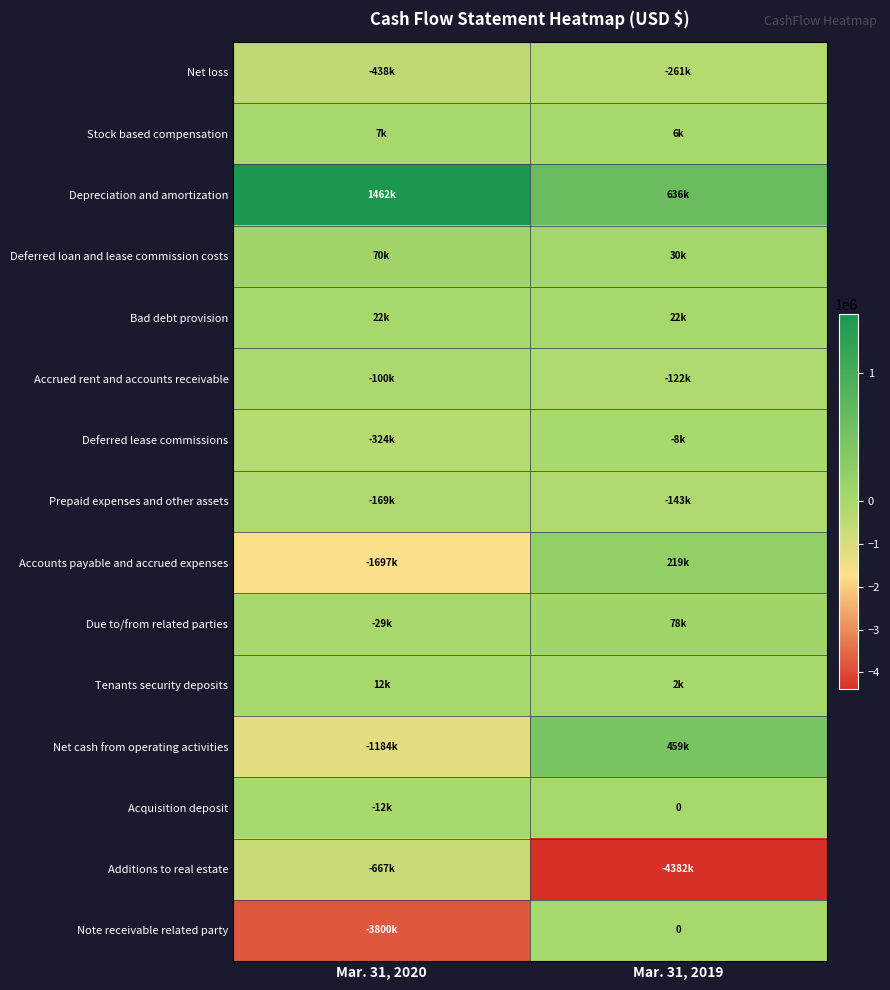

Which series has the largest total across all categories?

Depreciation and amortization